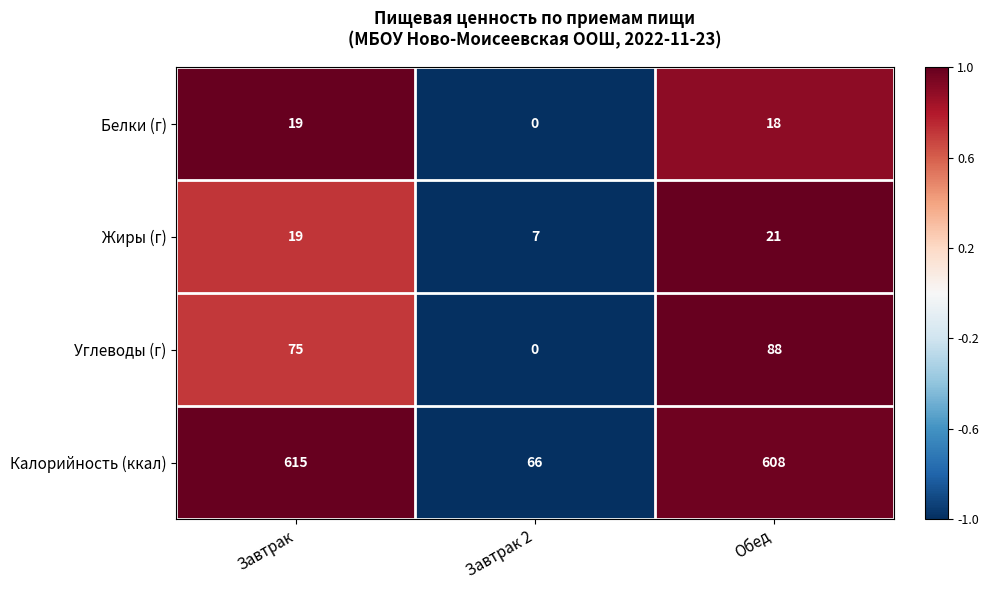

At which category is the sum across all series the highest?

Обед